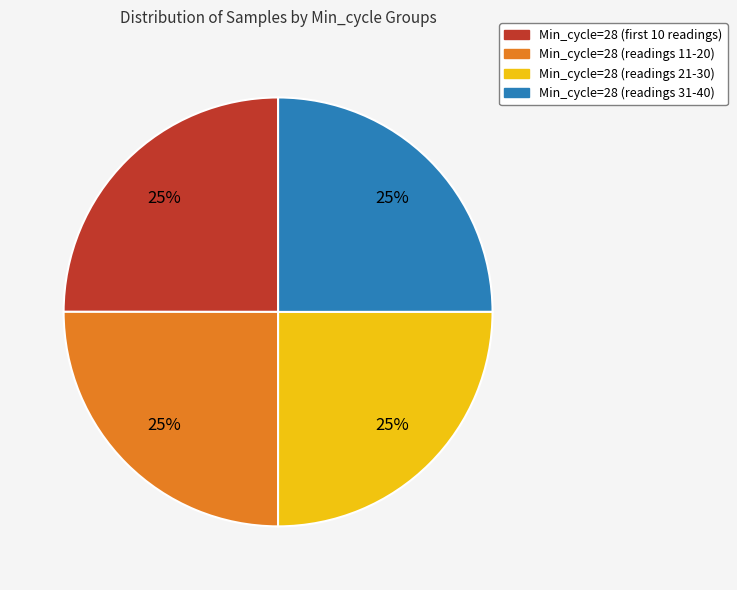

Is there a majority slice in this chart?

No